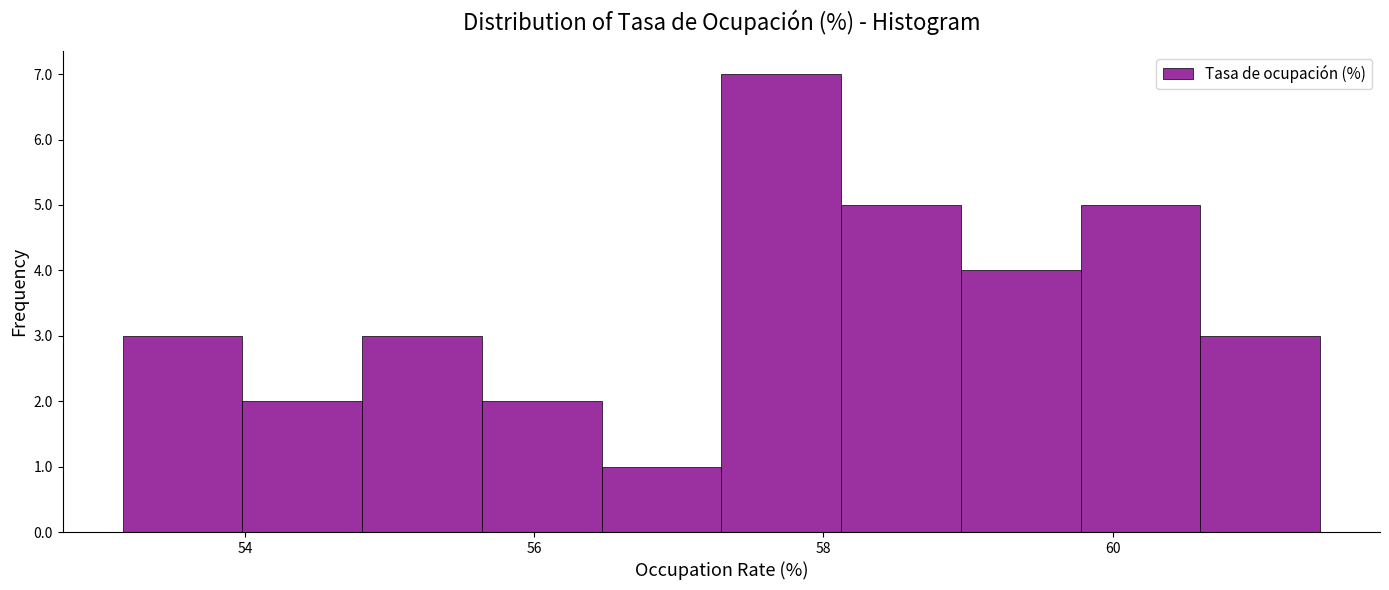

Over which range of the x-axis is the bar tallest?

57.2 to 58.2